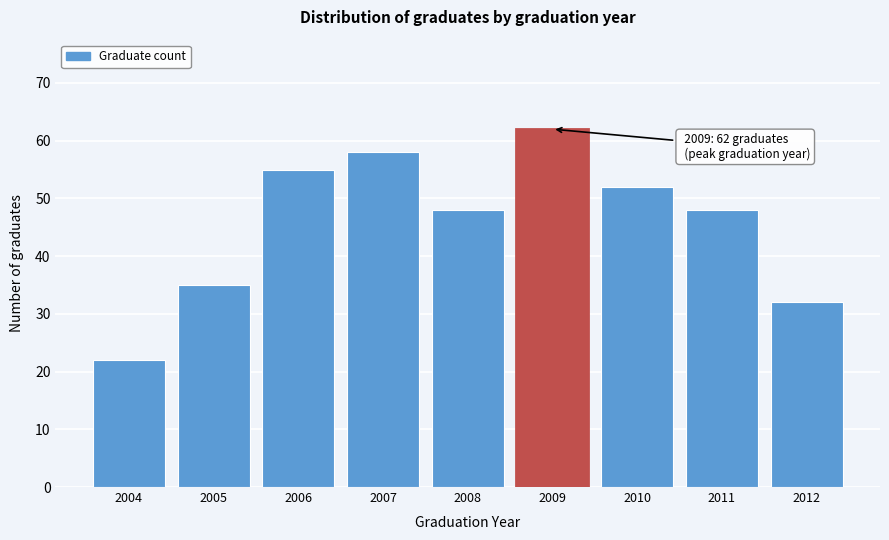

Reading left to right, transcribe all the data shown in this chart.

22	35	55	58	48	62	52	48	32